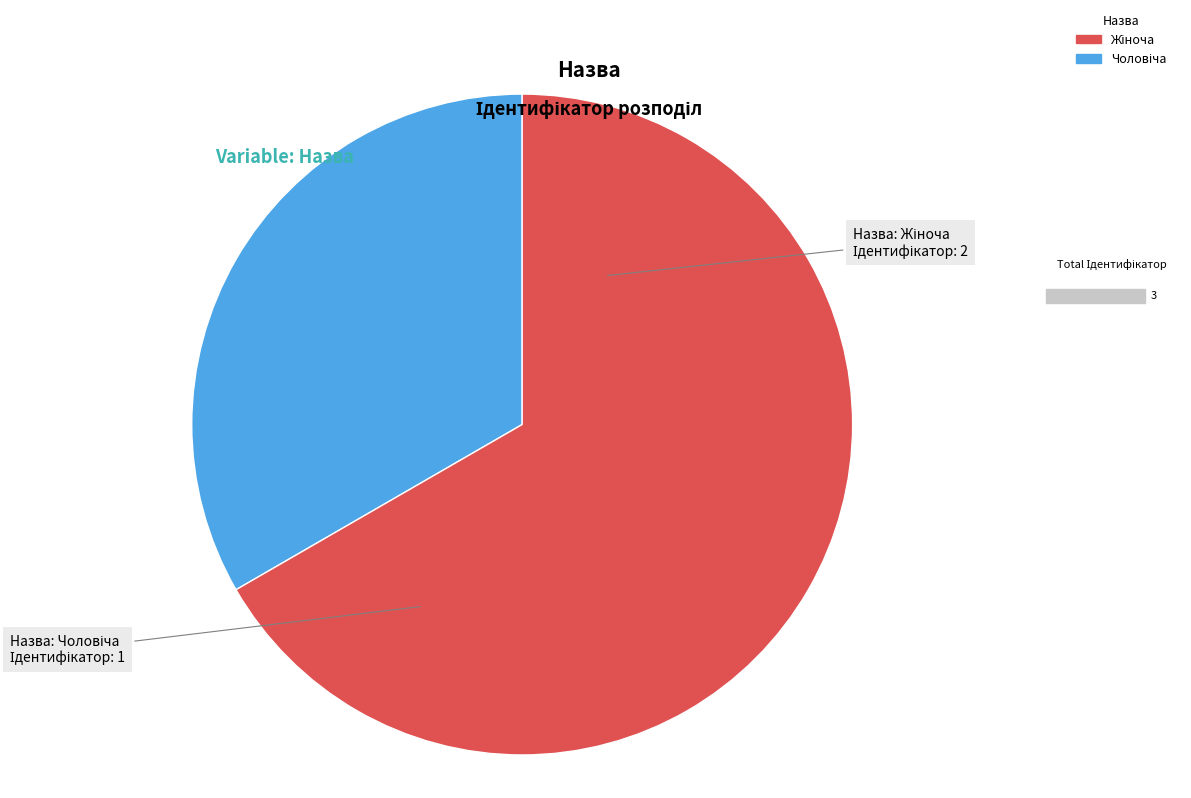

How many segments does this pie chart have?

2